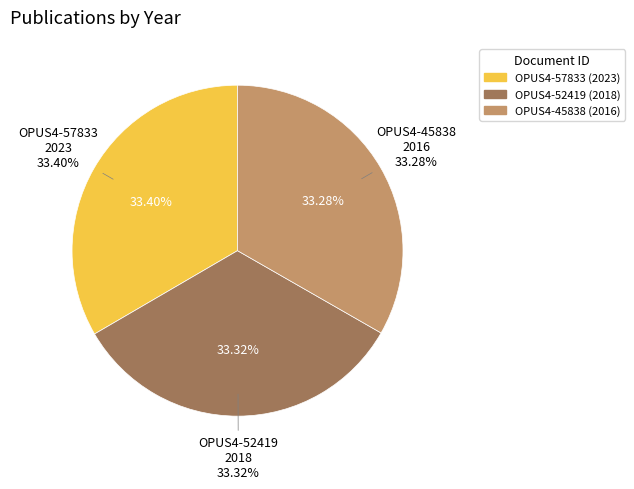

To the nearest percent, what portion does OPUS4-57833
2023 represent?

33%